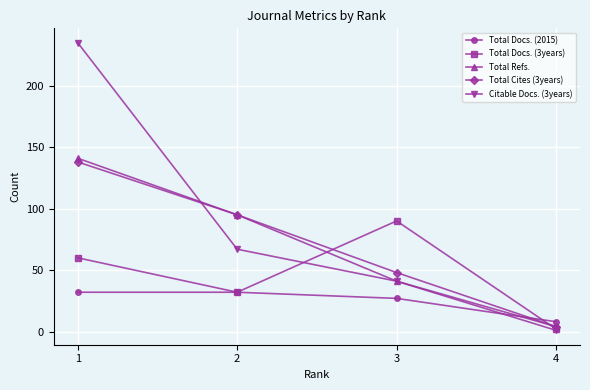

Is the value of Total Docs. (3years) at 2 greater than the value of Total Docs. (2015) at 3?

Yes